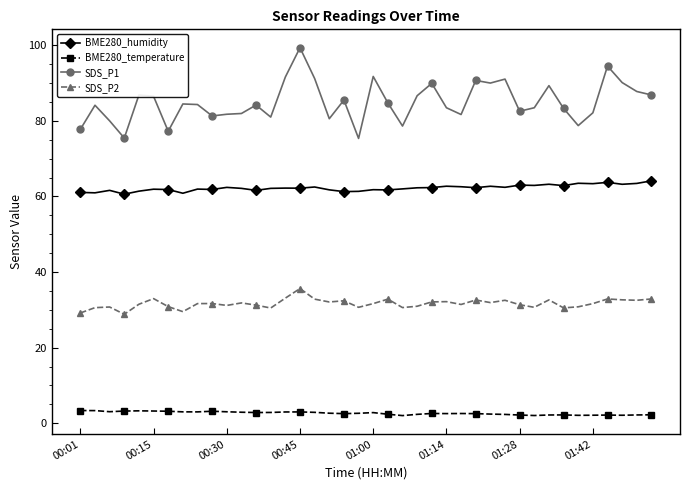

How many lines are shown in the chart?

4